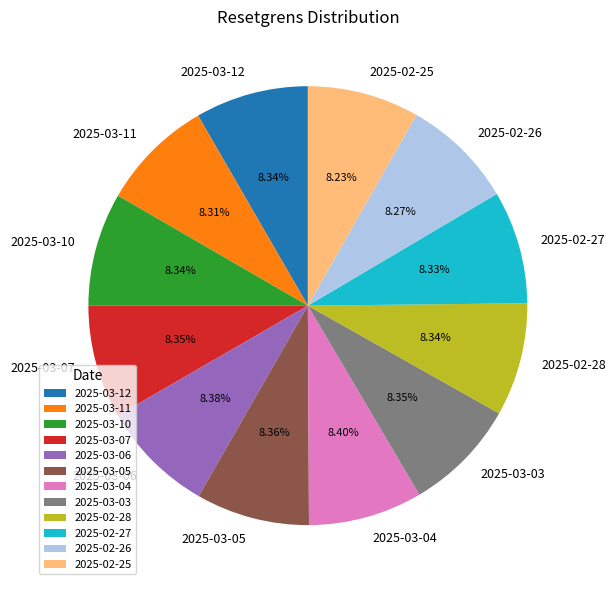

To the nearest percent, what portion does 2025-02-25 represent?

8%